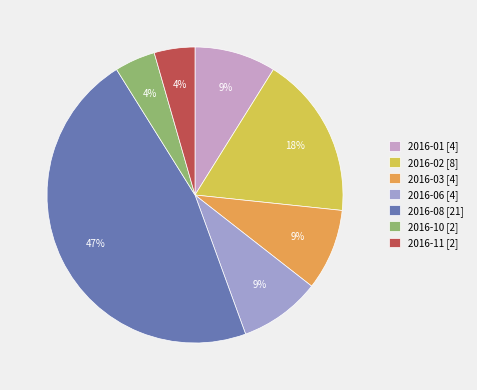

To the nearest percent, what is the average slice percentage?

14%